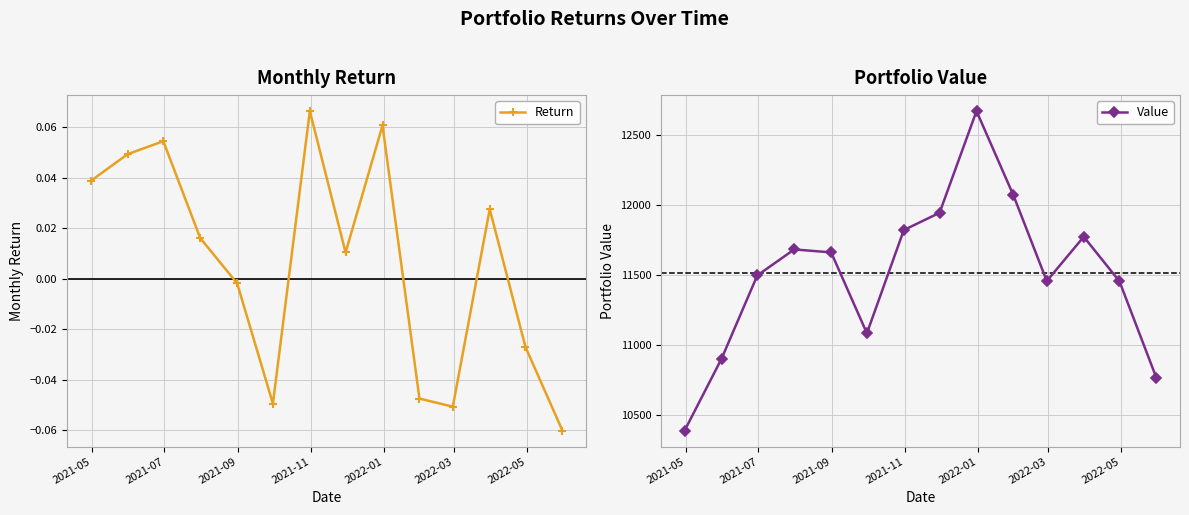

List the series in order of their overall mean, highest first.

Value, Return